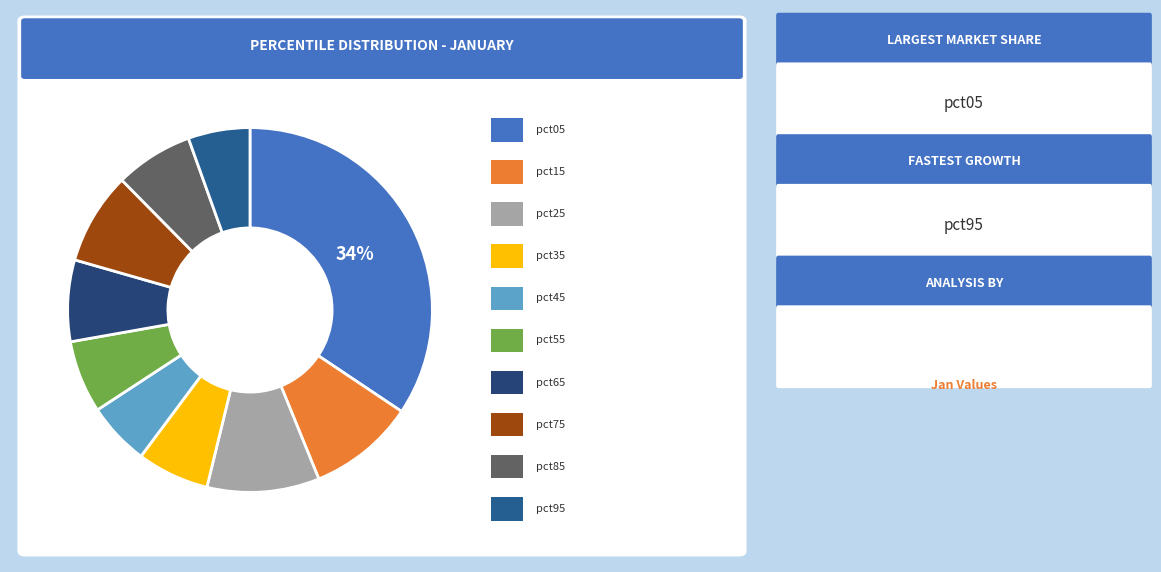

Count the number of slices in the pie.

10